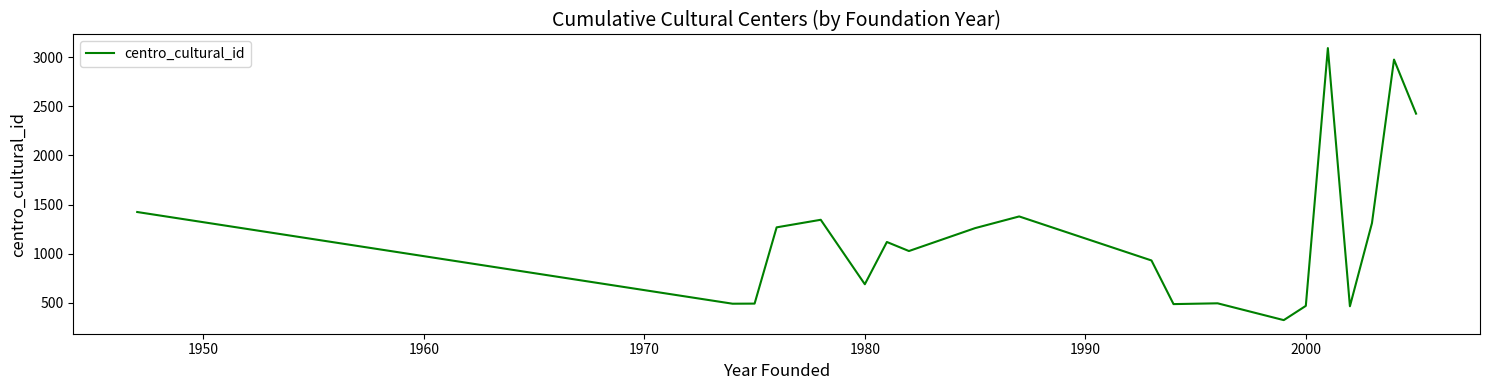

What is the maximum value shown in the chart?

3092